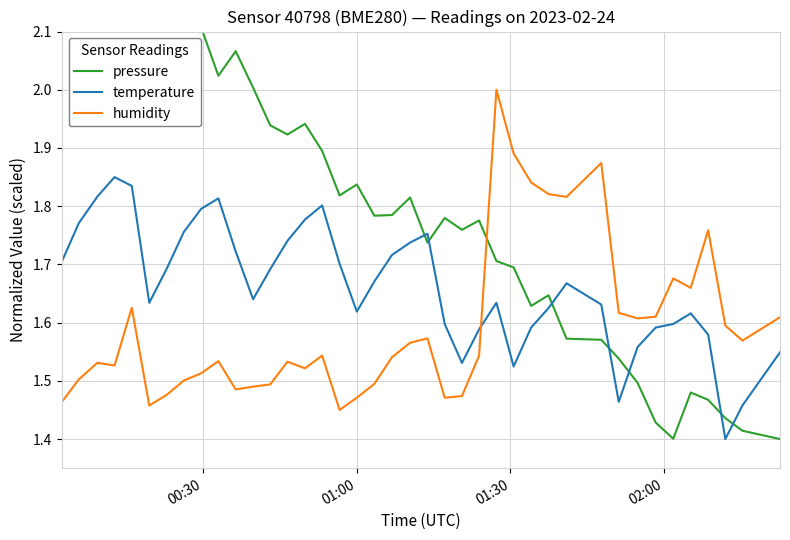

True or false: pressure and humidity cross at least once.

True